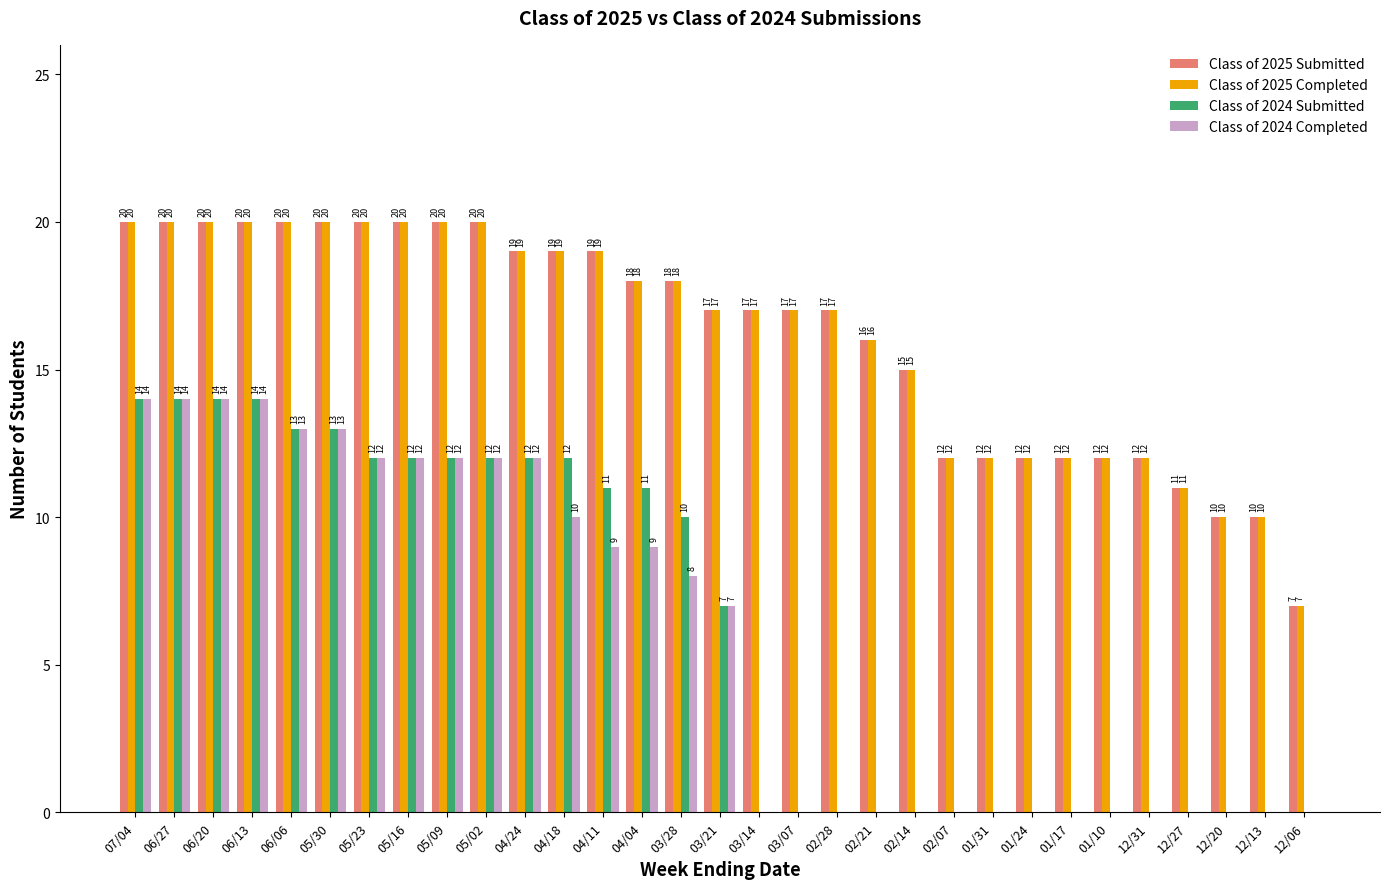

What is the sum of all Class of 2024 Submitted values?

193